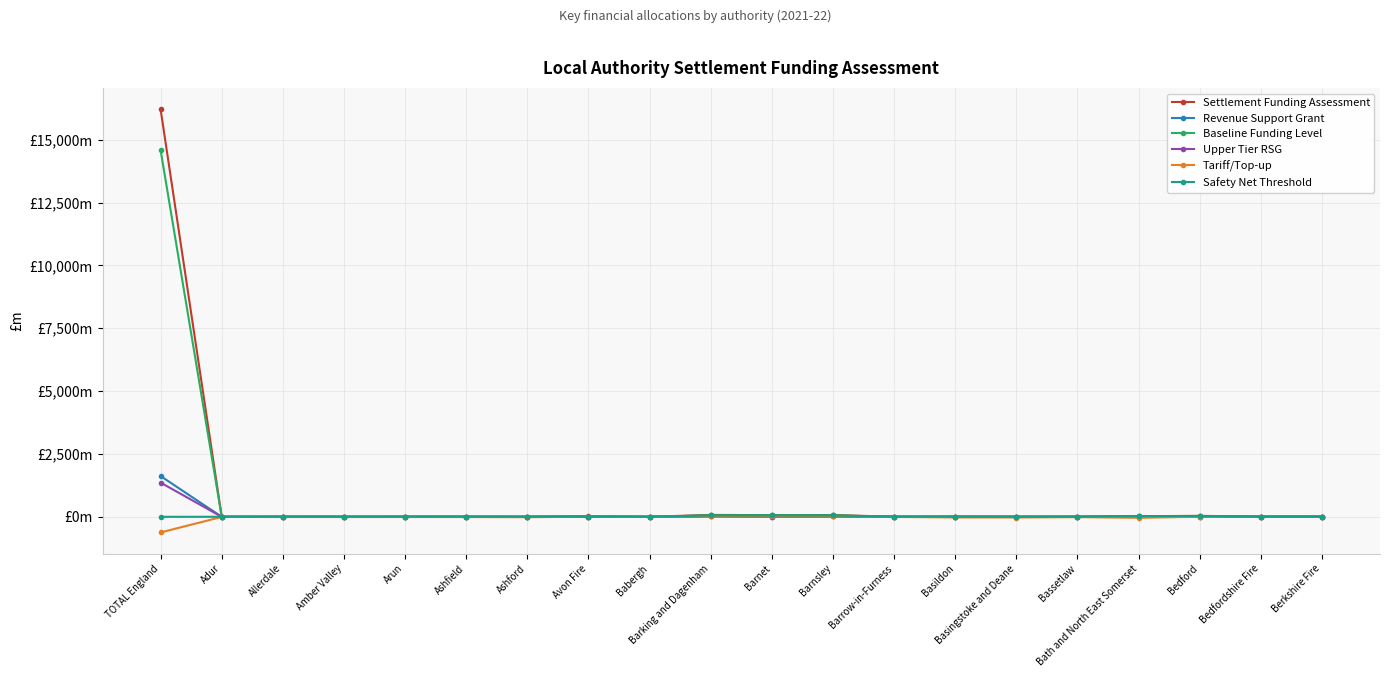

Which series has the largest range (max minus min)?

Settlement Funding Assessment